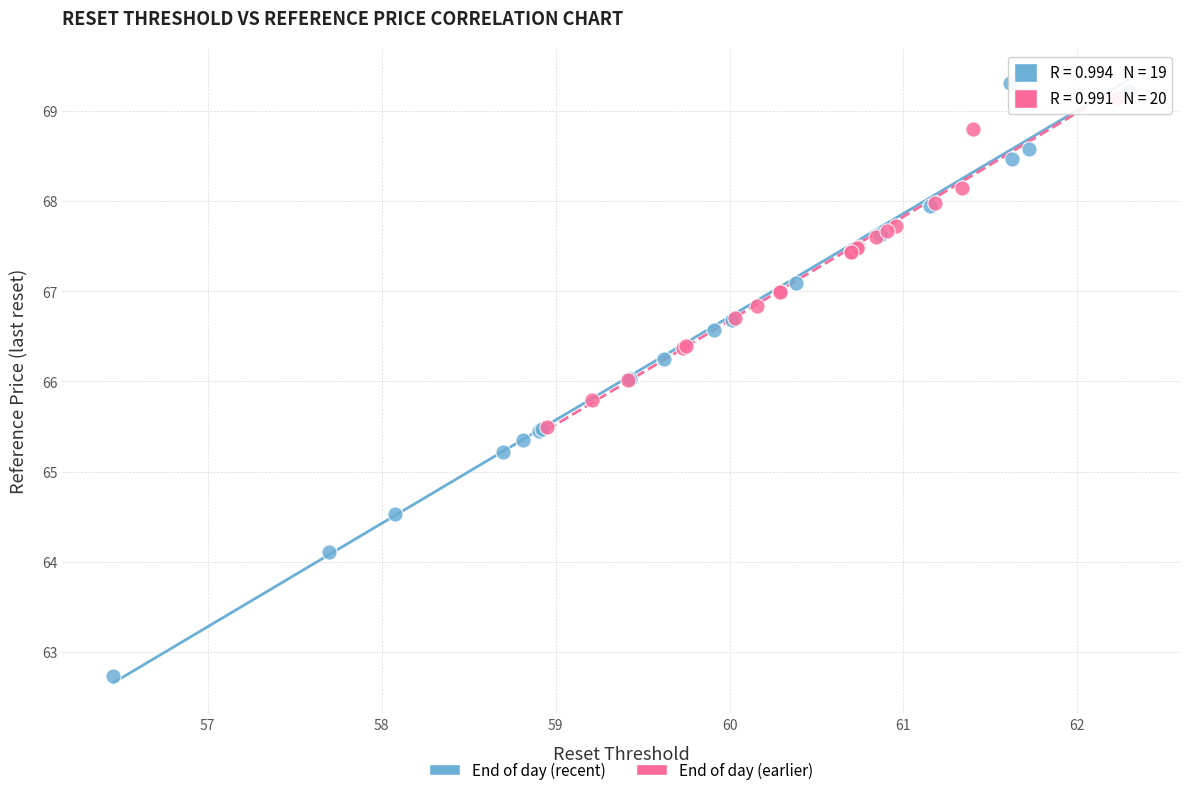

Which series contains the lowest Y value?

End of day (recent)